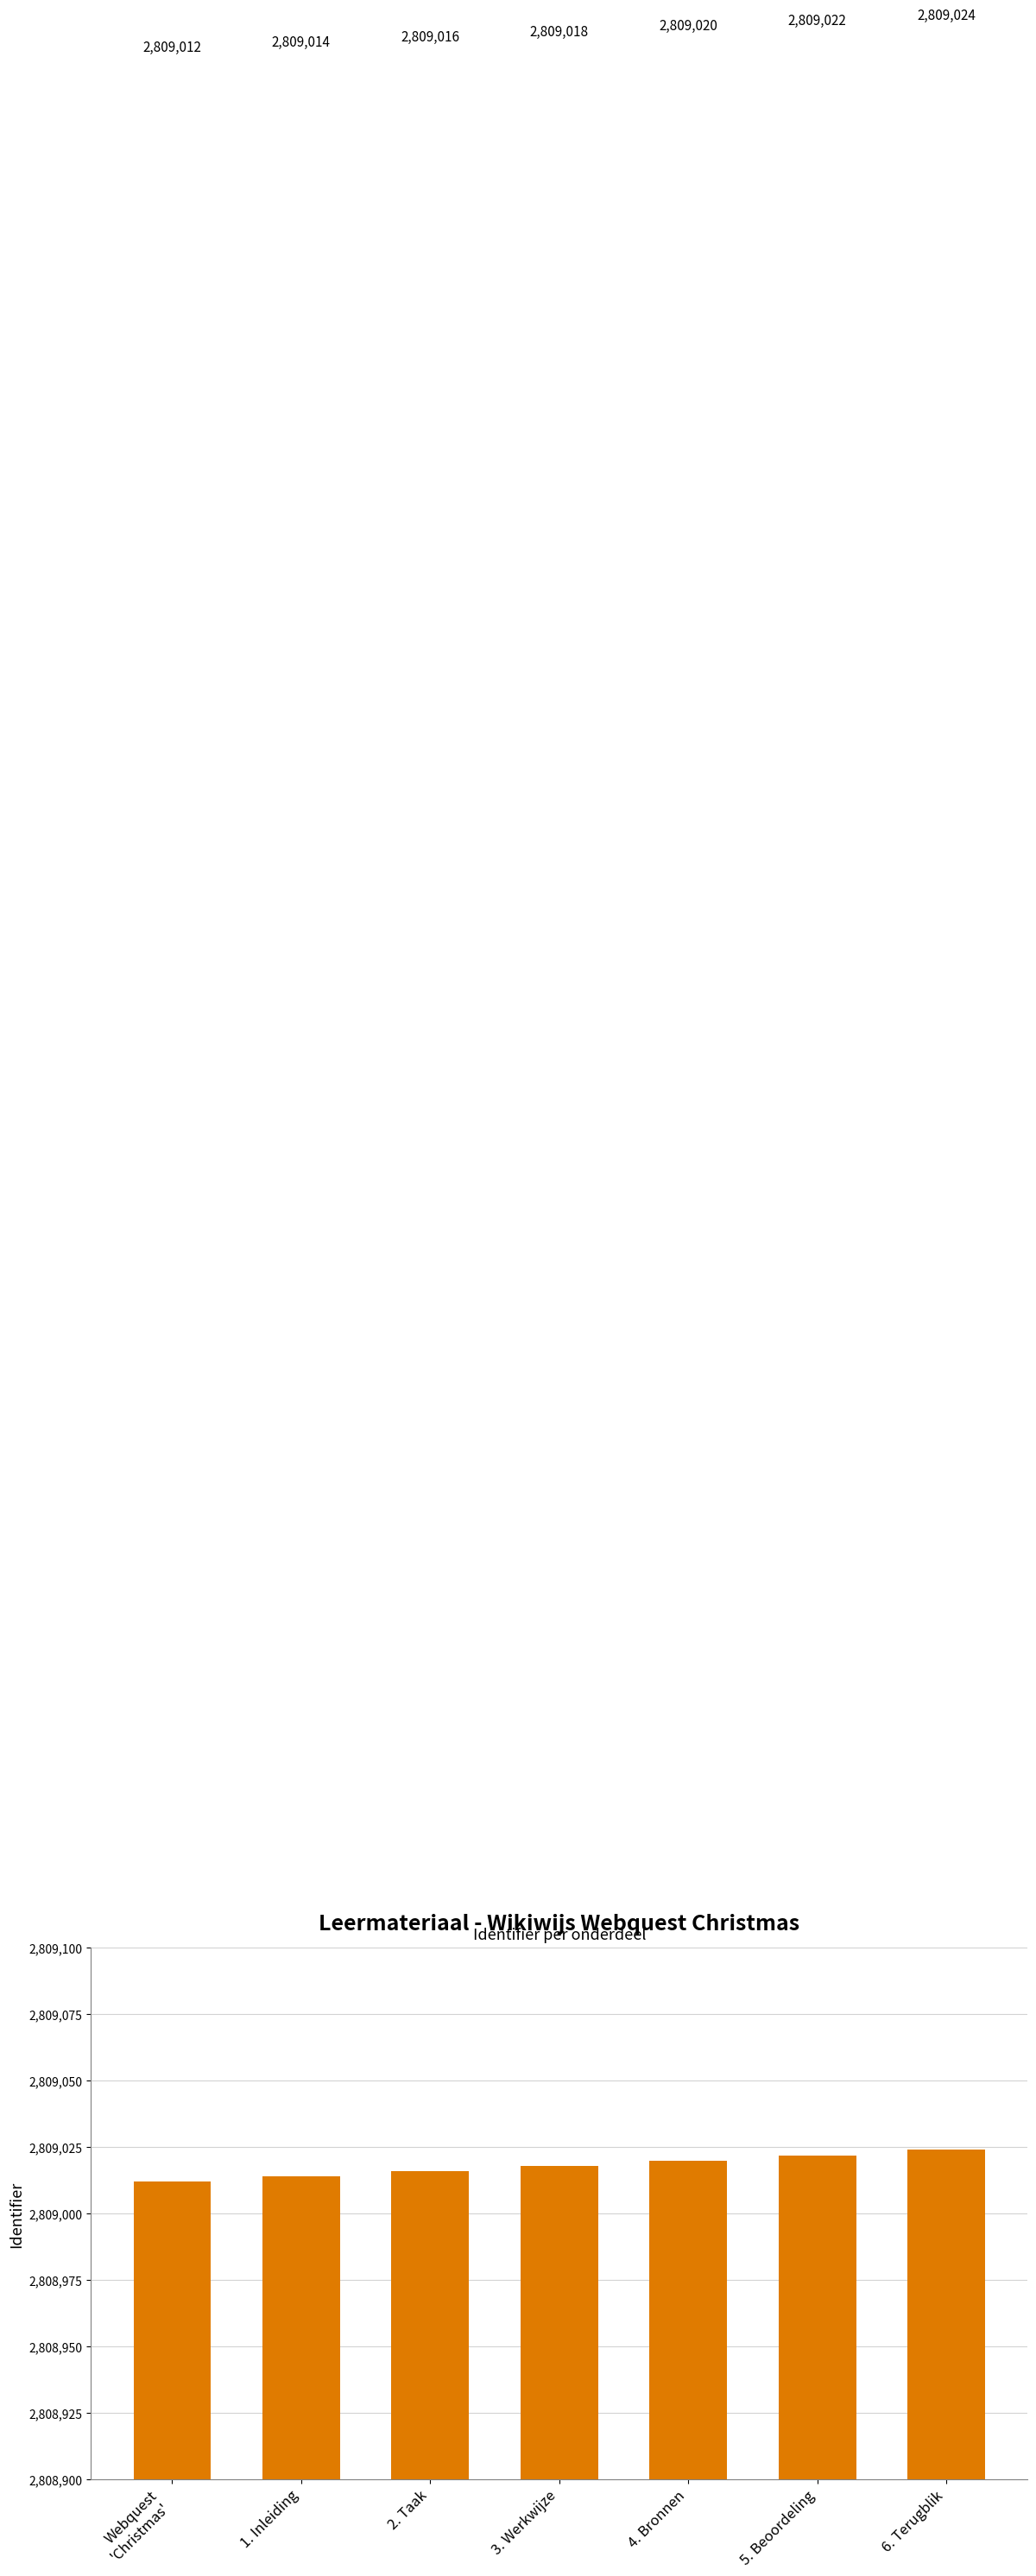

Approximately how many times larger is the value at 5. Beoordeling compared to 6. Terugblik?

1.0